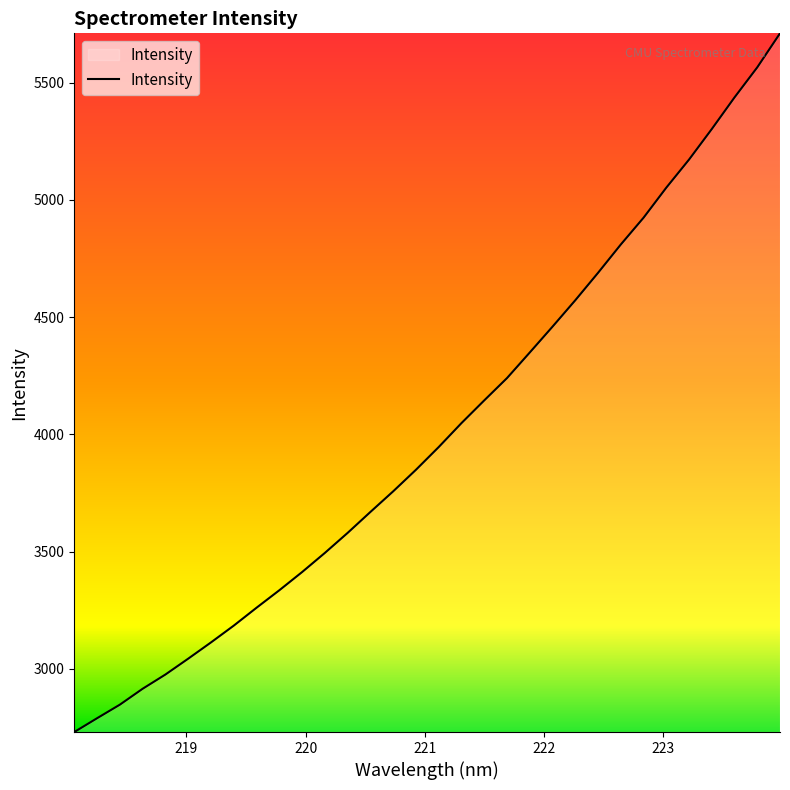

What is the difference between the maximum and minimum values?

2979.1